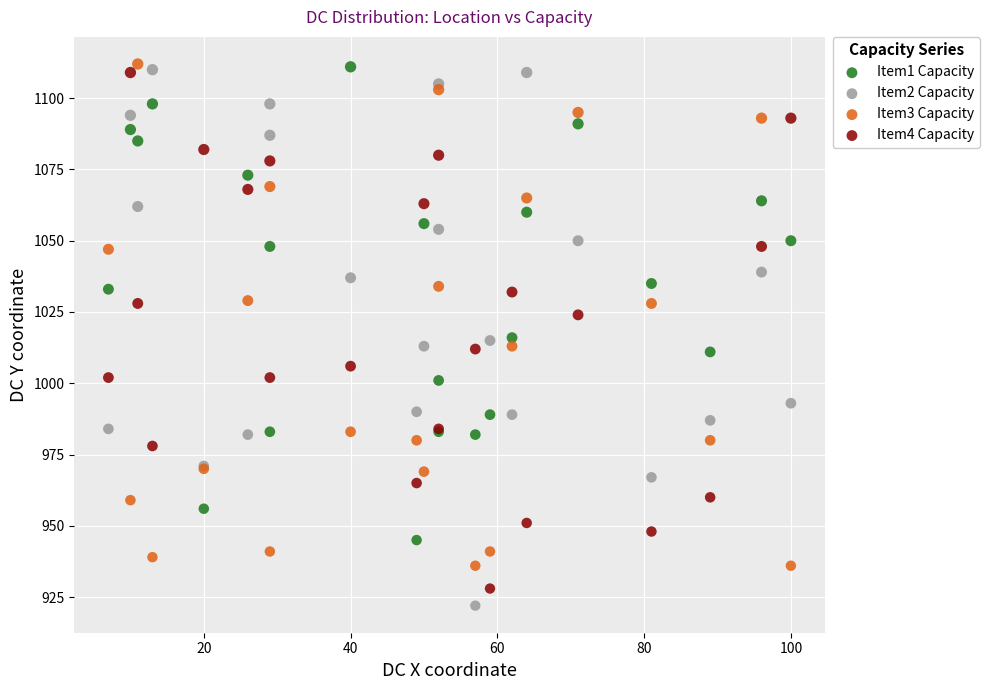

What is the X range (max minus min) for the scatter plot?

93